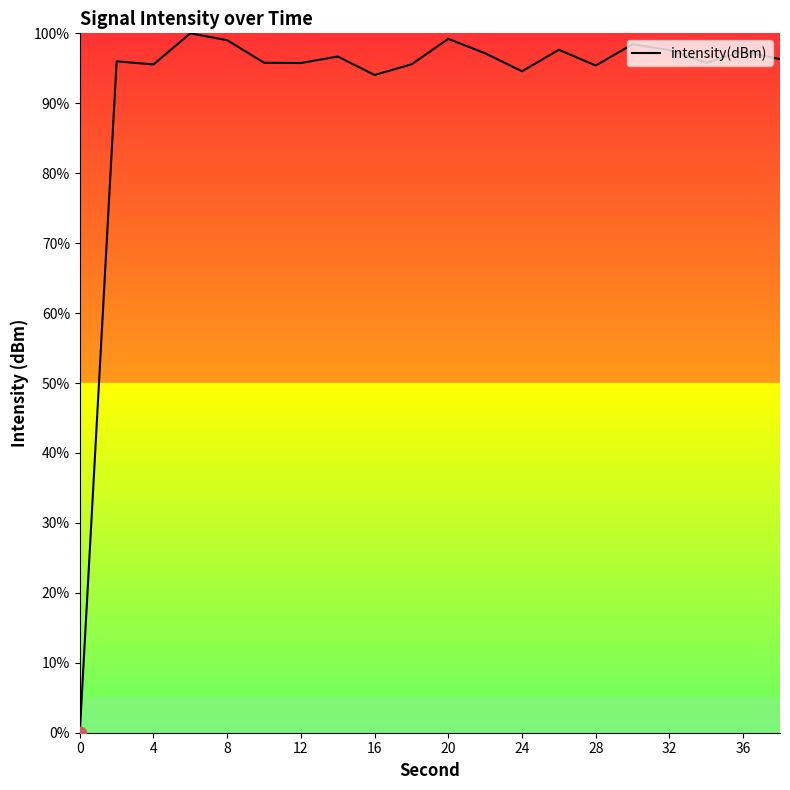

What is the greatest value displayed?

100.0